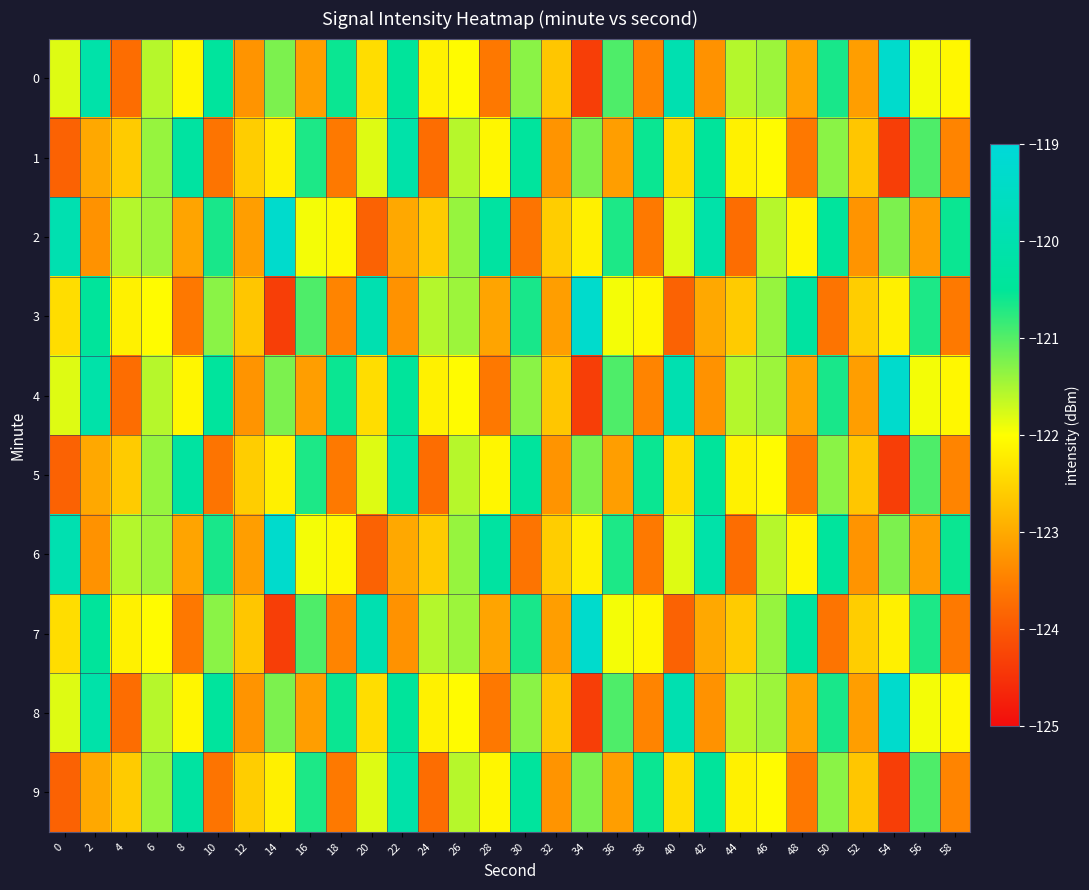

Reading right to left, transcribe all the data shown in this chart.

0: 58=-122.1	56=-121.9	54=-119.3	52=-123.1	50=-120.6	48=-123.1	46=-121.4	44=-121.6	42=-123.3	40=-119.9	38=-123.4	36=-121.0	34=-124.4	32=-122.7	30=-121.3	28=-123.6	26=-122.0	24=-122.2	22=-120.4	20=-122.4	18=-120.6	16=-123.1	14=-121.2	12=-123.3	10=-120.4	8=-122.1	6=-121.6	4=-123.7	2=-120.1	0=-121.8
1: 58=-123.4	56=-121.0	54=-124.4	52=-122.7	50=-121.3	48=-123.6	46=-122.0	44=-122.2	42=-120.4	40=-122.4	38=-120.6	36=-123.1	34=-121.2	32=-123.3	30=-120.4	28=-122.1	26=-121.6	24=-123.7	22=-120.1	20=-121.8	18=-123.6	16=-120.7	14=-122.2	12=-122.6	10=-123.6	8=-120.3	6=-121.4	4=-122.6	2=-123.0	0=-123.9
2: 58=-120.6	56=-123.1	54=-121.2	52=-123.3	50=-120.4	48=-122.1	46=-121.6	44=-123.7	42=-120.1	40=-121.8	38=-123.6	36=-120.7	34=-122.2	32=-122.6	30=-123.6	28=-120.3	26=-121.4	24=-122.6	22=-123.0	20=-123.9	18=-122.1	16=-121.9	14=-119.3	12=-123.1	10=-120.6	8=-123.1	6=-121.4	4=-121.6	2=-123.3	0=-119.9
3: 58=-123.6	56=-120.7	54=-122.2	52=-122.6	50=-123.6	48=-120.3	46=-121.4	44=-122.6	42=-123.0	40=-123.9	38=-122.1	36=-121.9	34=-119.3	32=-123.1	30=-120.6	28=-123.1	26=-121.4	24=-121.6	22=-123.3	20=-119.9	18=-123.4	16=-121.0	14=-124.4	12=-122.7	10=-121.3	8=-123.6	6=-122.0	4=-122.2	2=-120.4	0=-122.4
4: 58=-122.1	56=-121.9	54=-119.3	52=-123.1	50=-120.6	48=-123.1	46=-121.4	44=-121.6	42=-123.3	40=-119.9	38=-123.4	36=-121.0	34=-124.4	32=-122.7	30=-121.3	28=-123.6	26=-122.0	24=-122.2	22=-120.4	20=-122.4	18=-120.6	16=-123.1	14=-121.2	12=-123.3	10=-120.4	8=-122.1	6=-121.6	4=-123.7	2=-120.1	0=-121.8
5: 58=-123.4	56=-121.0	54=-124.4	52=-122.7	50=-121.3	48=-123.6	46=-122.0	44=-122.2	42=-120.4	40=-122.4	38=-120.6	36=-123.1	34=-121.2	32=-123.3	30=-120.4	28=-122.1	26=-121.6	24=-123.7	22=-120.1	20=-121.8	18=-123.6	16=-120.7	14=-122.2	12=-122.6	10=-123.6	8=-120.3	6=-121.4	4=-122.6	2=-123.0	0=-123.9
6: 58=-120.6	56=-123.1	54=-121.2	52=-123.3	50=-120.4	48=-122.1	46=-121.6	44=-123.7	42=-120.1	40=-121.8	38=-123.6	36=-120.7	34=-122.2	32=-122.6	30=-123.6	28=-120.3	26=-121.4	24=-122.6	22=-123.0	20=-123.9	18=-122.1	16=-121.9	14=-119.3	12=-123.1	10=-120.6	8=-123.1	6=-121.4	4=-121.6	2=-123.3	0=-119.9
7: 58=-123.6	56=-120.7	54=-122.2	52=-122.6	50=-123.6	48=-120.3	46=-121.4	44=-122.6	42=-123.0	40=-123.9	38=-122.1	36=-121.9	34=-119.3	32=-123.1	30=-120.6	28=-123.1	26=-121.4	24=-121.6	22=-123.3	20=-119.9	18=-123.4	16=-121.0	14=-124.4	12=-122.7	10=-121.3	8=-123.6	6=-122.0	4=-122.2	2=-120.4	0=-122.4
8: 58=-122.1	56=-121.9	54=-119.3	52=-123.1	50=-120.6	48=-123.1	46=-121.4	44=-121.6	42=-123.3	40=-119.9	38=-123.4	36=-121.0	34=-124.4	32=-122.7	30=-121.3	28=-123.6	26=-122.0	24=-122.2	22=-120.4	20=-122.4	18=-120.6	16=-123.1	14=-121.2	12=-123.3	10=-120.4	8=-122.1	6=-121.6	4=-123.7	2=-120.1	0=-121.8
9: 58=-123.4	56=-121.0	54=-124.4	52=-122.7	50=-121.3	48=-123.6	46=-122.0	44=-122.2	42=-120.4	40=-122.4	38=-120.6	36=-123.1	34=-121.2	32=-123.3	30=-120.4	28=-122.1	26=-121.6	24=-123.7	22=-120.1	20=-121.8	18=-123.6	16=-120.7	14=-122.2	12=-122.6	10=-123.6	8=-120.3	6=-121.4	4=-122.6	2=-123.0	0=-123.9